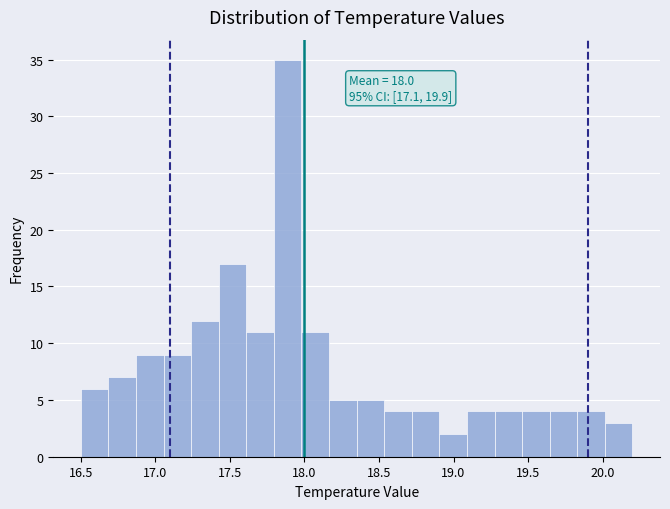

Around what value on the x-axis is the tallest bar? Give the approximate position of its centre, as read against the axis.

17.90